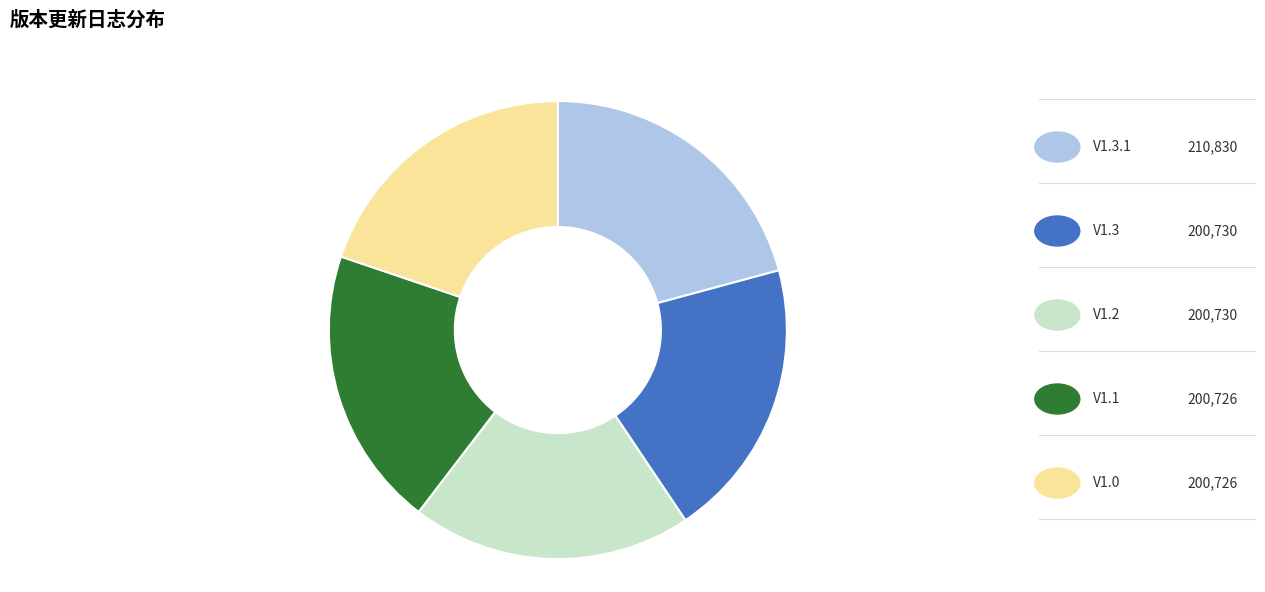

Is there a majority slice in this chart?

No